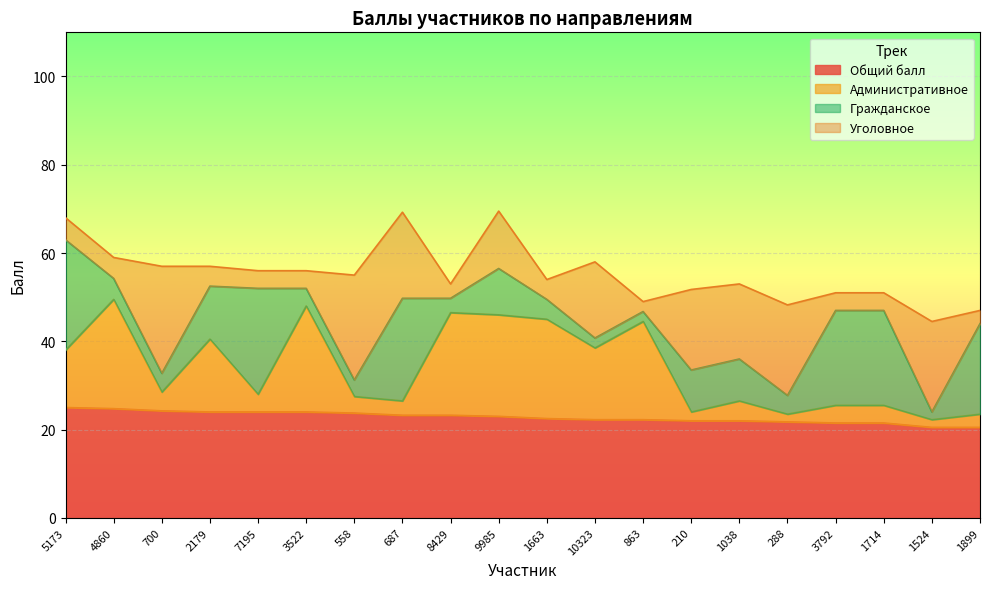

What are all the series names shown in the legend?

Общий балл, Административное, Гражданское, Уголовное